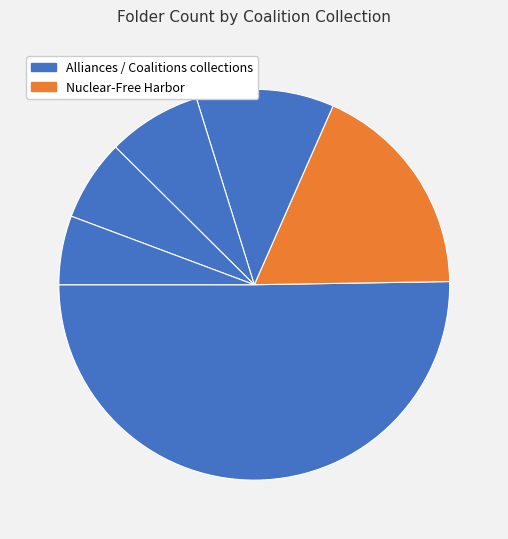

How many slices are in this pie chart?

6